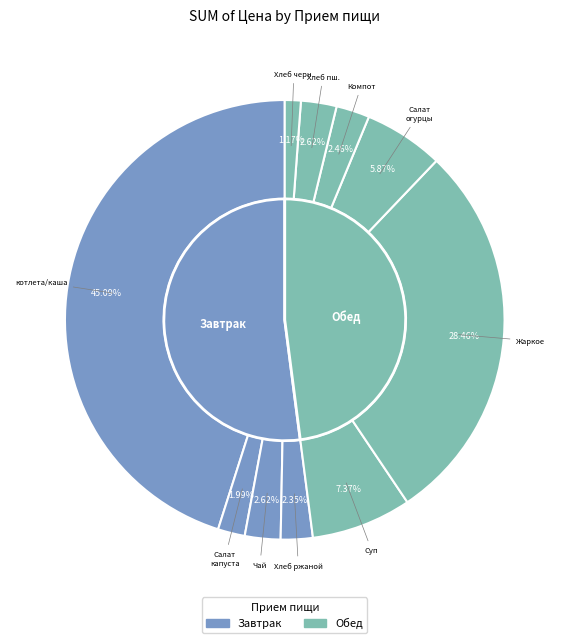

Is there any slice that represents more than half of the pie?

No